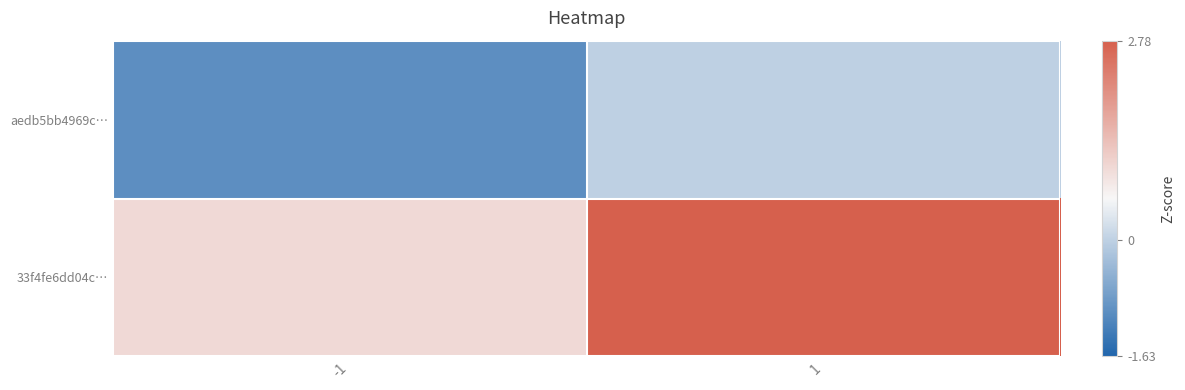

Reading left to right, what are all the values shown in this chart?

aedb5bb4969c…: -1=-1	1=0
33f4fe6dd04c…: -1=1	1=42